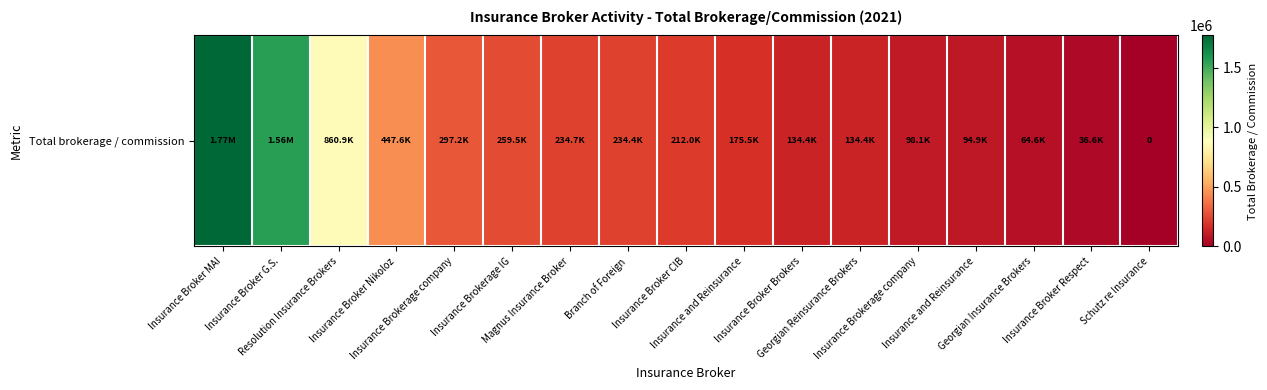

Reading left to right, transcribe all the data shown in this chart.

Insurance Broker MAI=1772747.3	Insurance Broker G.S.=1562360.3	Resolution Insurance Brokers=860930.4	Insurance Broker Nikoloz=447621.6	Insurance Brokerage company=297218.9	Insurance Brokerage IG=259470.1	Magnus Insurance Broker=234688.4	Branch of Foreign=234363.0	Insurance Broker CIB=211964.0	Insurance and Reinsurance=175474.5	Insurance Broker Brokers=134412.6	Georgian Reinsurance Brokers=134361.5	Insurance Brokerage company=98069.9	Insurance and Reinsurance=94910.1	Georgian Insurance Brokers=64565.7	Insurance Broker Respect=36630.4	Schutz re Insurance=0.0